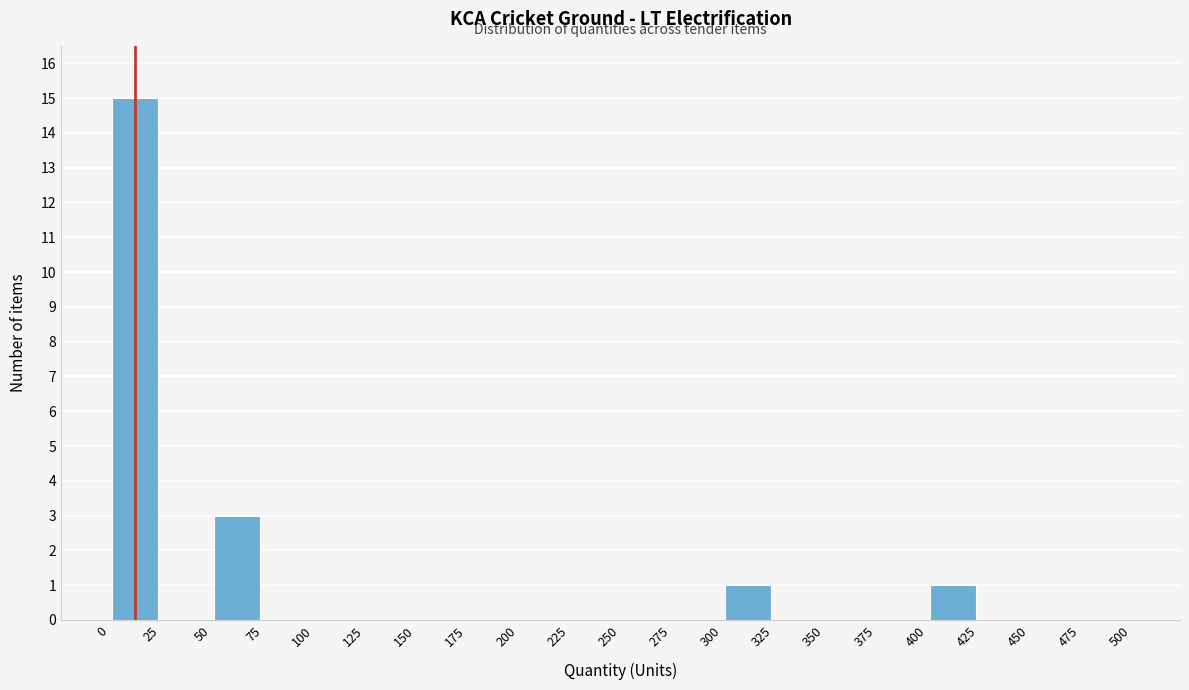

Reading left to right, list every bar in this chart as the range it spans on the x-axis followed by its height. The values are not printed on the chart, so give them approximately, as read against the axis.

0 to 25: 15
25 to 50: 0
50 to 75: 3
75 to 100: 0
100 to 125: 0
125 to 150: 0
150 to 175: 0
175 to 200: 0
200 to 225: 0
225 to 250: 0
250 to 275: 0
275 to 300: 0
300 to 325: 1
325 to 350: 0
350 to 375: 0
375 to 400: 0
400 to 425: 1
425 to 450: 0
450 to 475: 0
475 to 500: 0